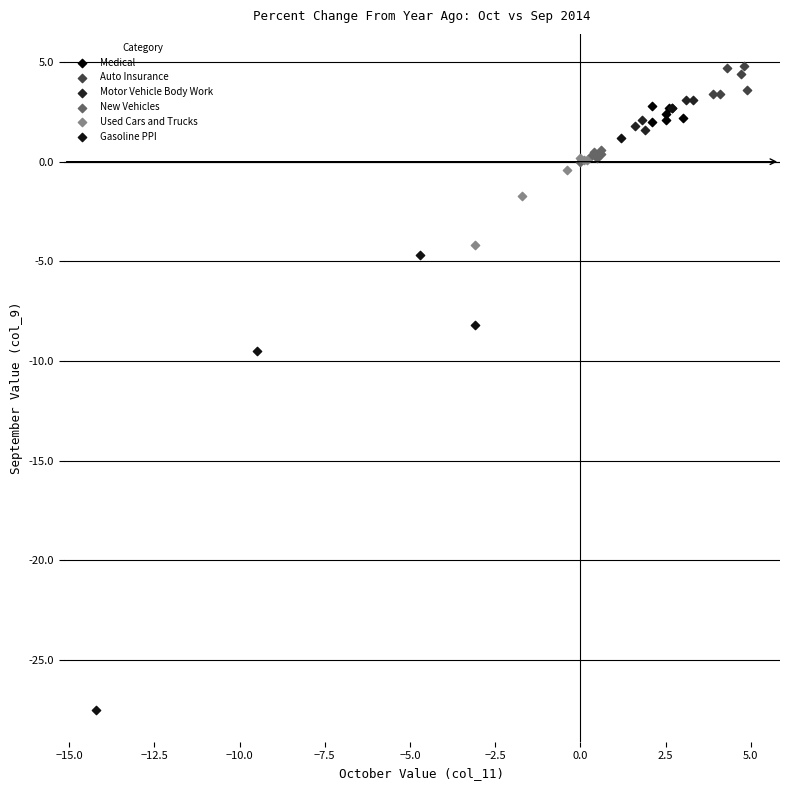

What are all the series names shown in the legend?

Medical, Auto Insurance, Motor Vehicle Body Work, New Vehicles, Used Cars and Trucks, Gasoline PPI